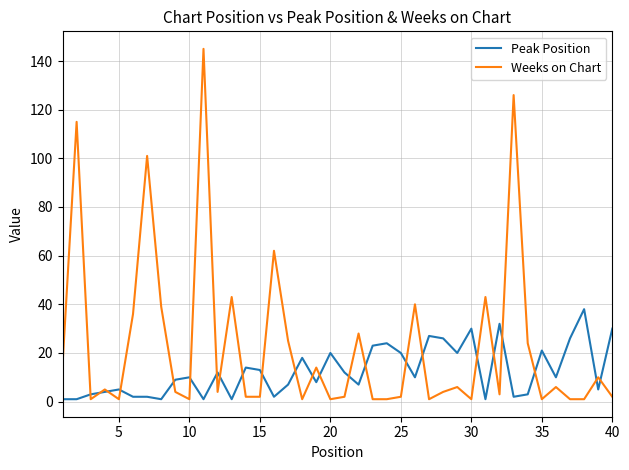

Which series has the largest range (max minus min)?

Weeks on Chart